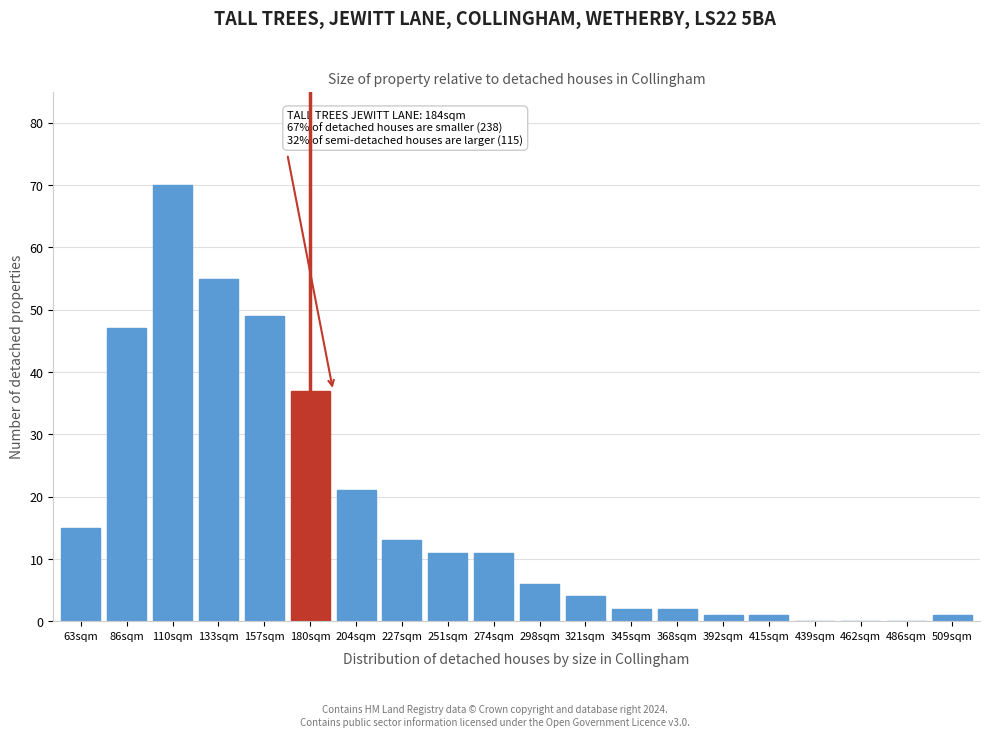

Reading left to right, what are all the values shown in this chart?

63sqm=15	86sqm=47	110sqm=70	133sqm=55	157sqm=49	180sqm=37	204sqm=21	227sqm=13	251sqm=11	274sqm=11	298sqm=6	321sqm=4	345sqm=2	368sqm=2	392sqm=1	415sqm=1	439sqm=0	462sqm=0	486sqm=0	509sqm=1